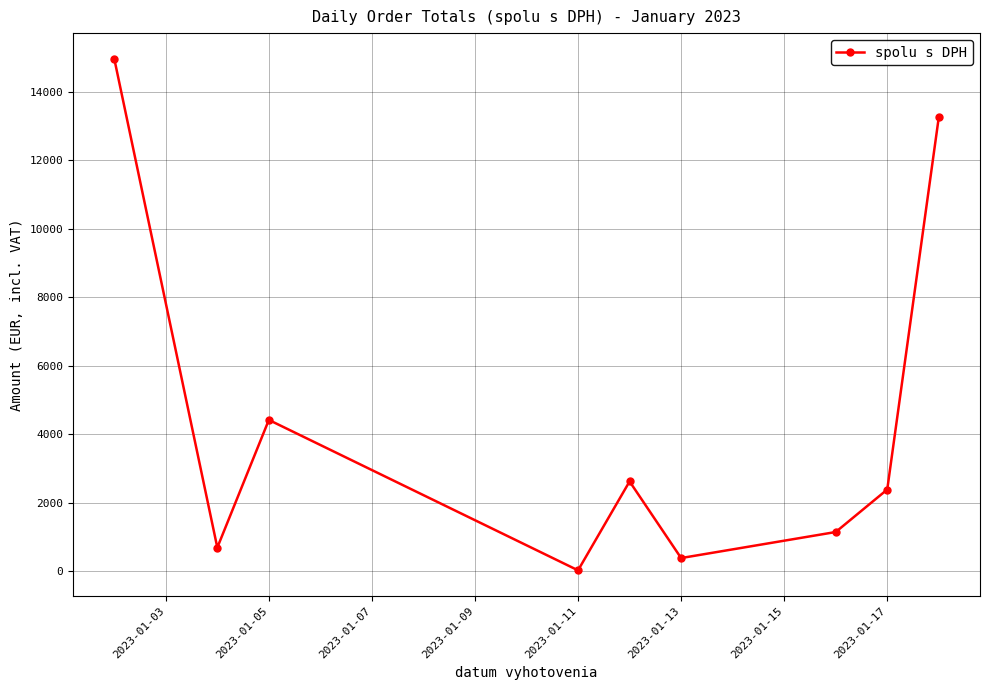

What is the maximum value shown in the chart?

14967.4